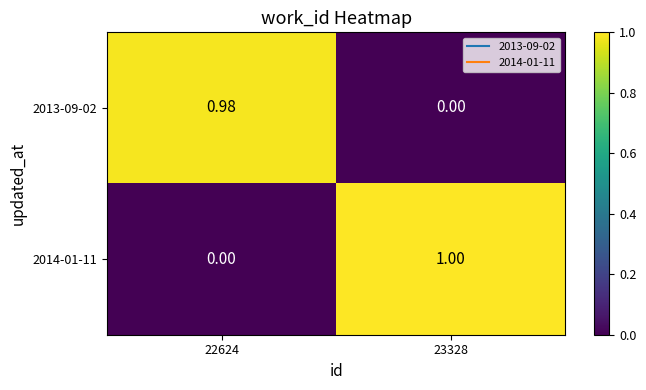

Is the value of 2014-01-11 at 23328 greater than the value of 2013-09-02 at 22624?

Yes